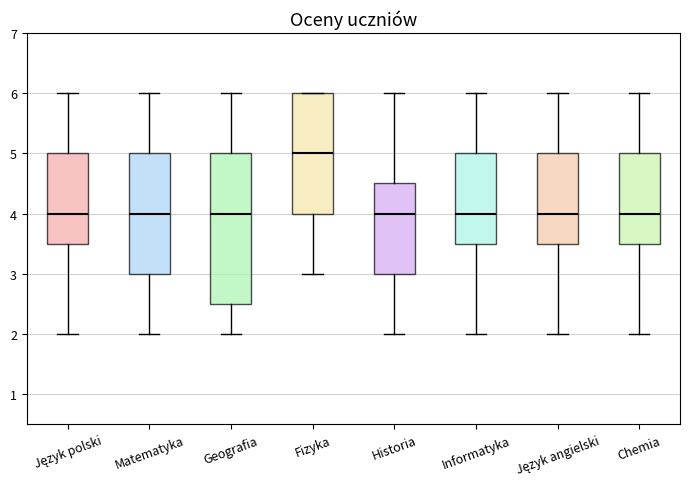

Where does the median line of the box for Język angielski sit on the y-axis? The values are not printed on the chart, so give them approximately, as read against the axis.

4.0